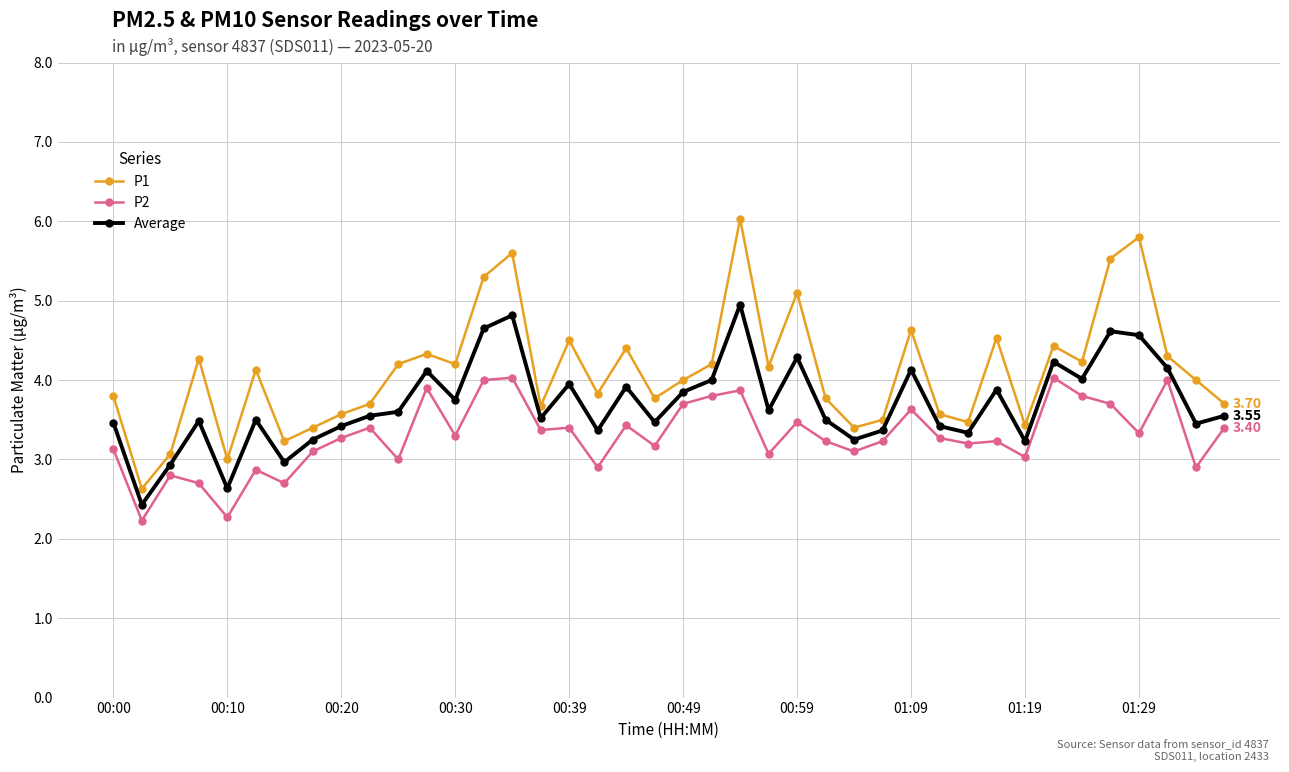

Rank the series by their maximum value, from highest to lowest.

P1, Average, P2